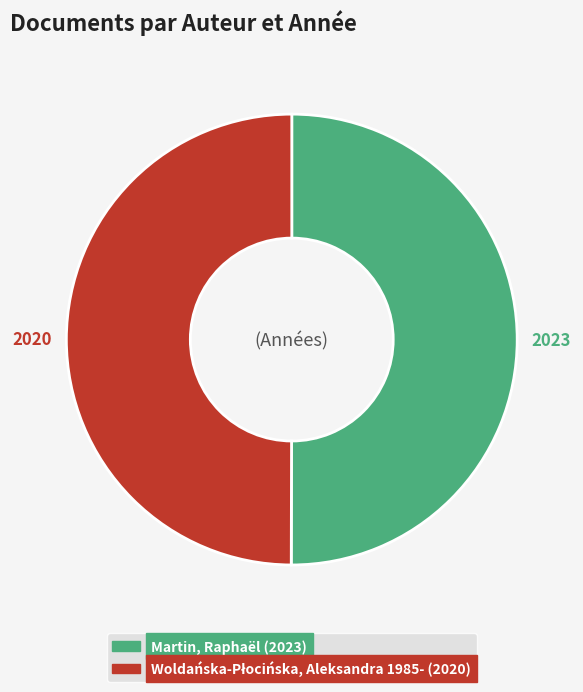

Is it true that Martin, Raphaël is 61% of the pie?

False